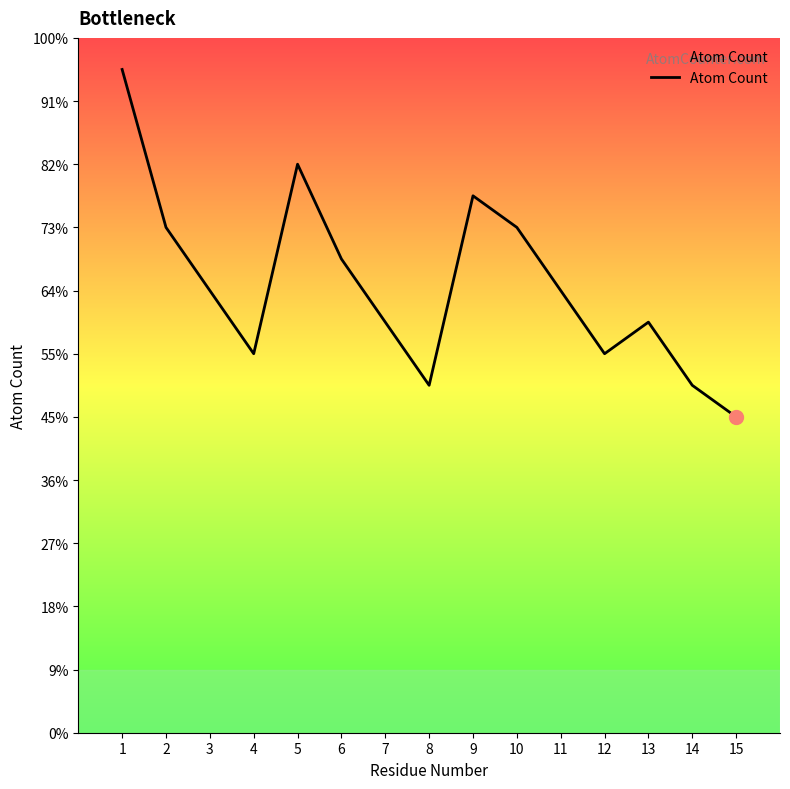

Is this an area chart (filled region under the line)?

Yes